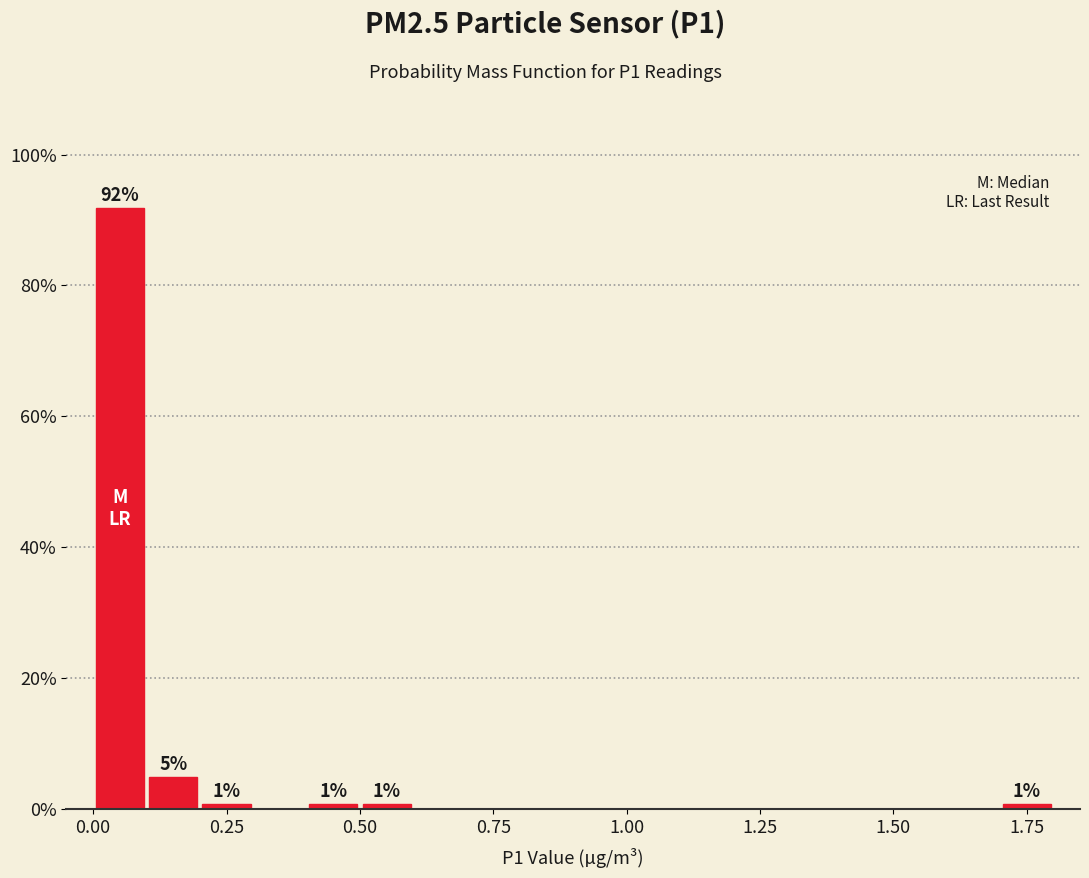

Around what value on the x-axis is the tallest bar? Give the approximate position of its centre, as read against the axis.

0.05